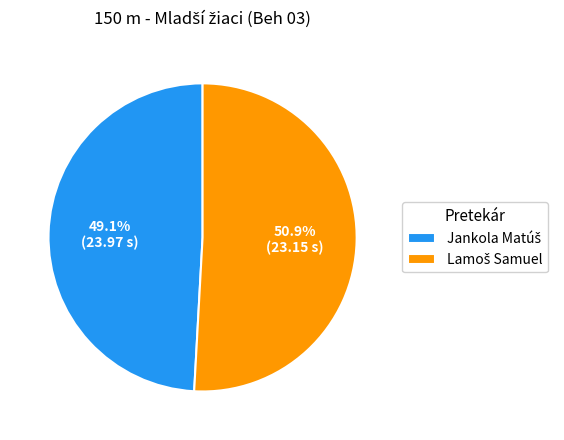

How many segments does this pie chart have?

2